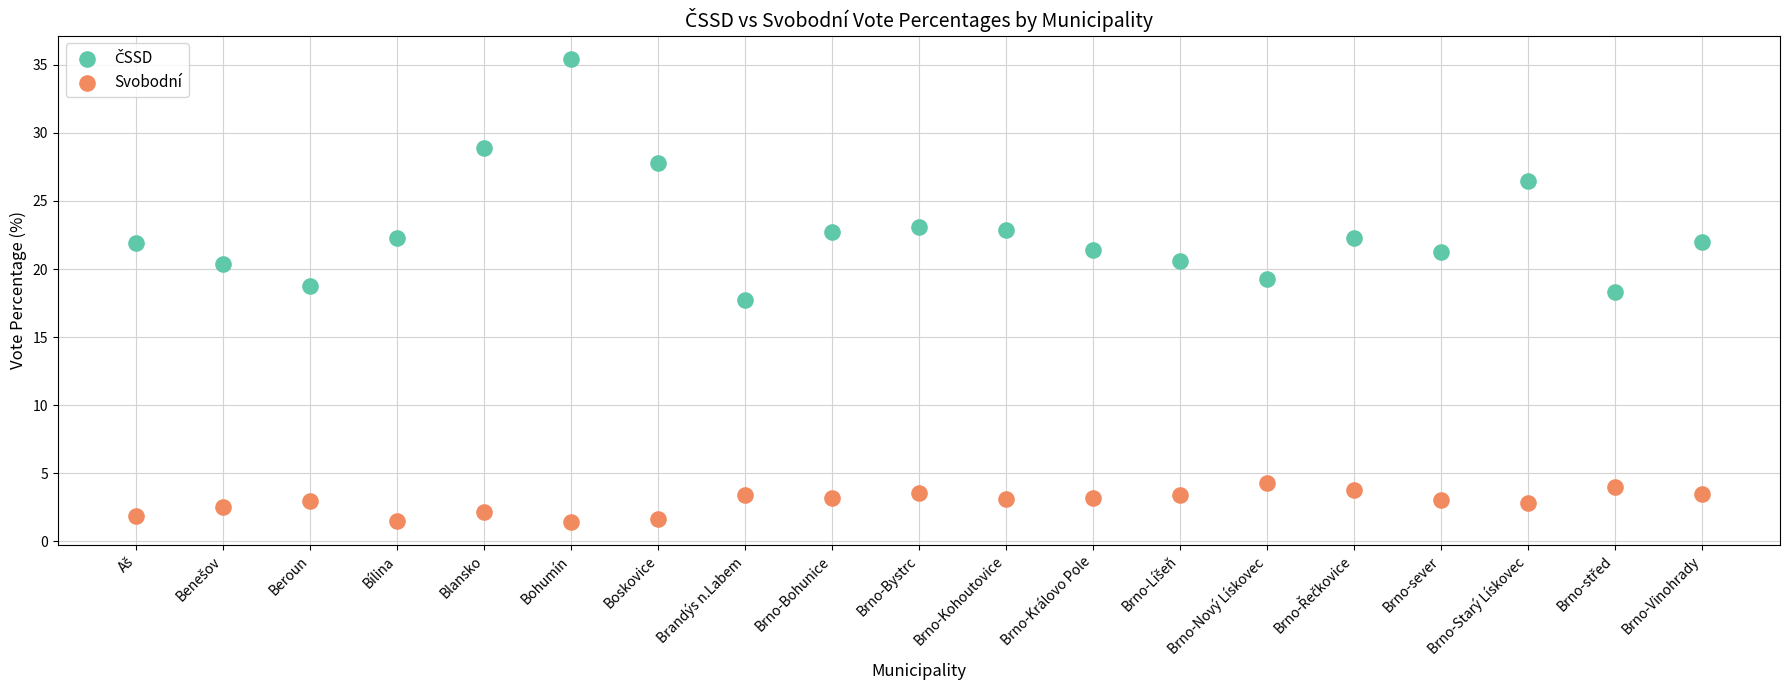

Which series reaches the minimum Y coordinate?

Svobodní